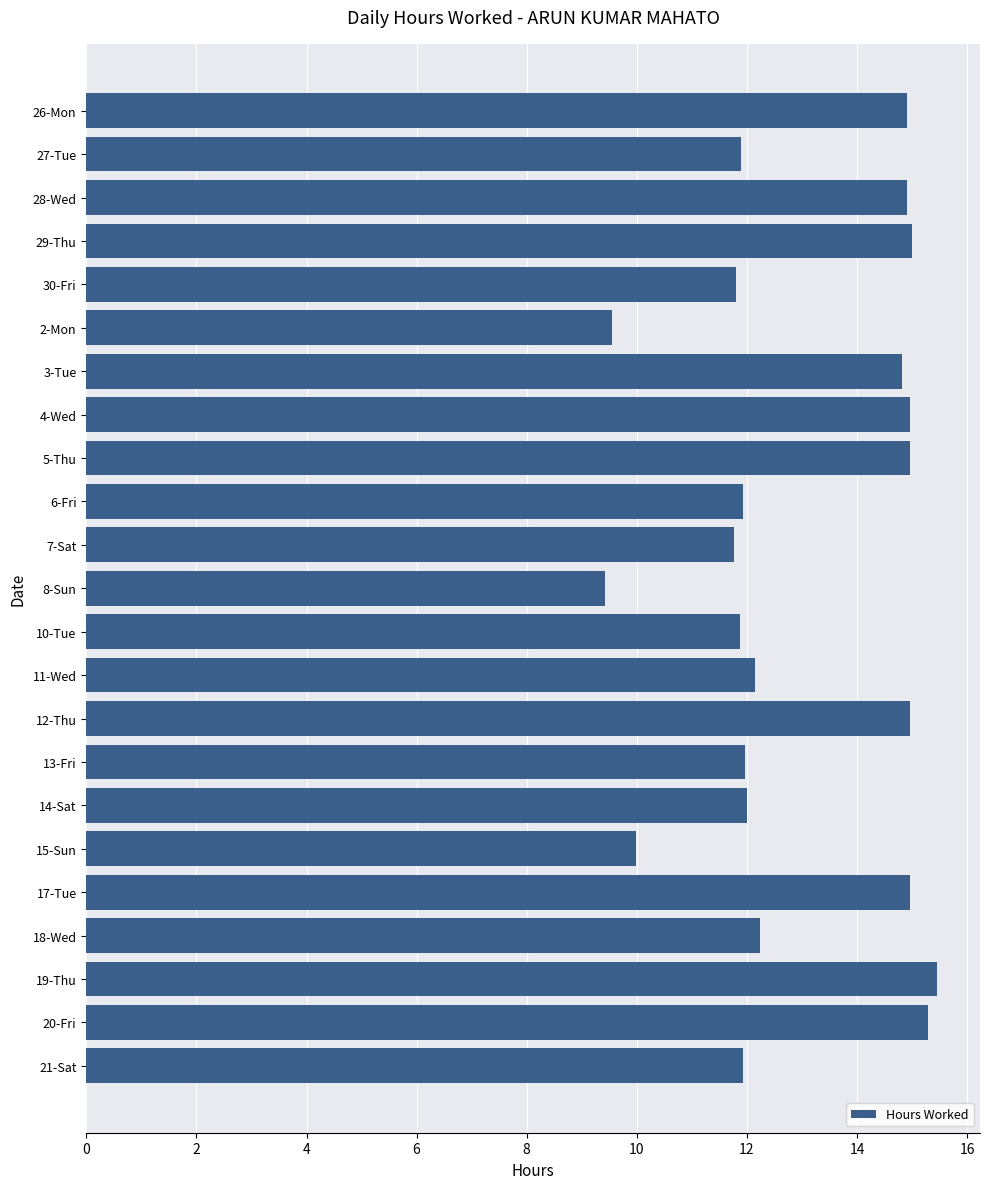

What is the greatest value displayed?

15.5